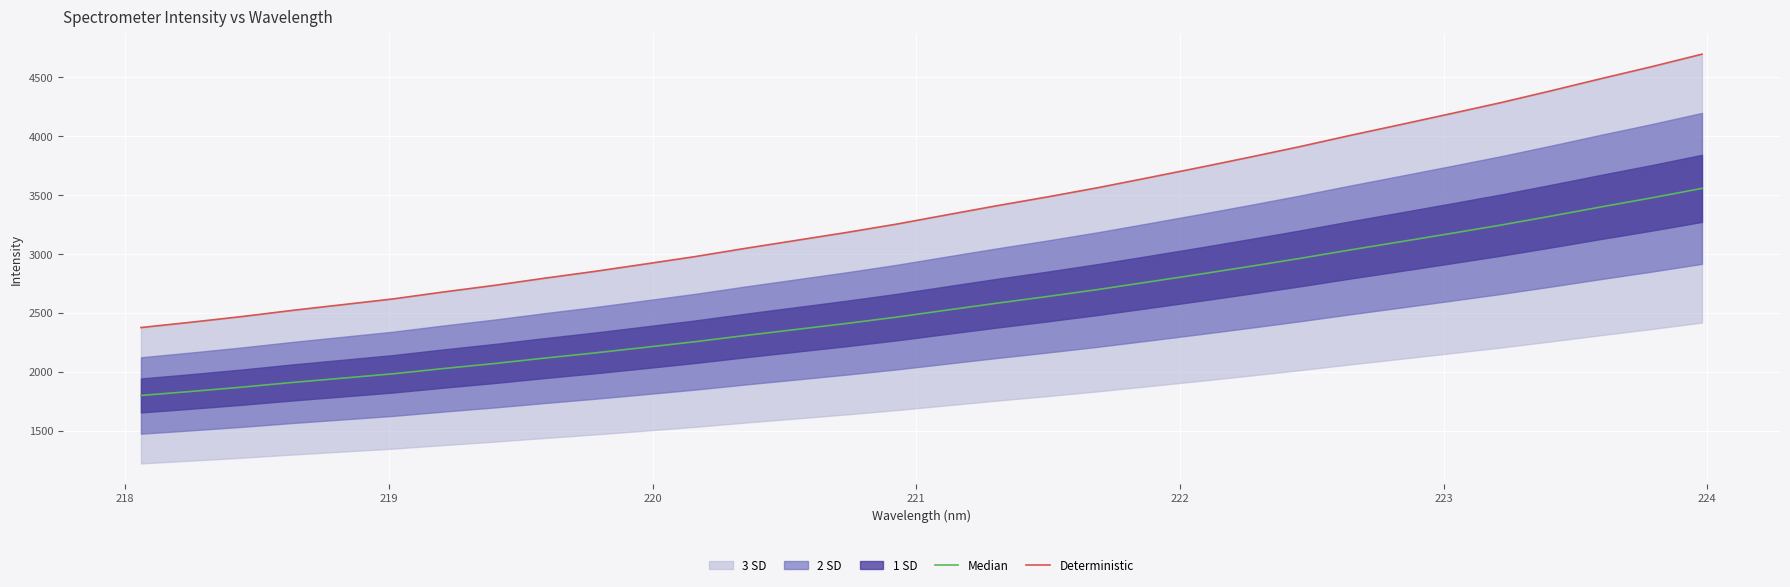

How many values in the Median series are below 2525?

16